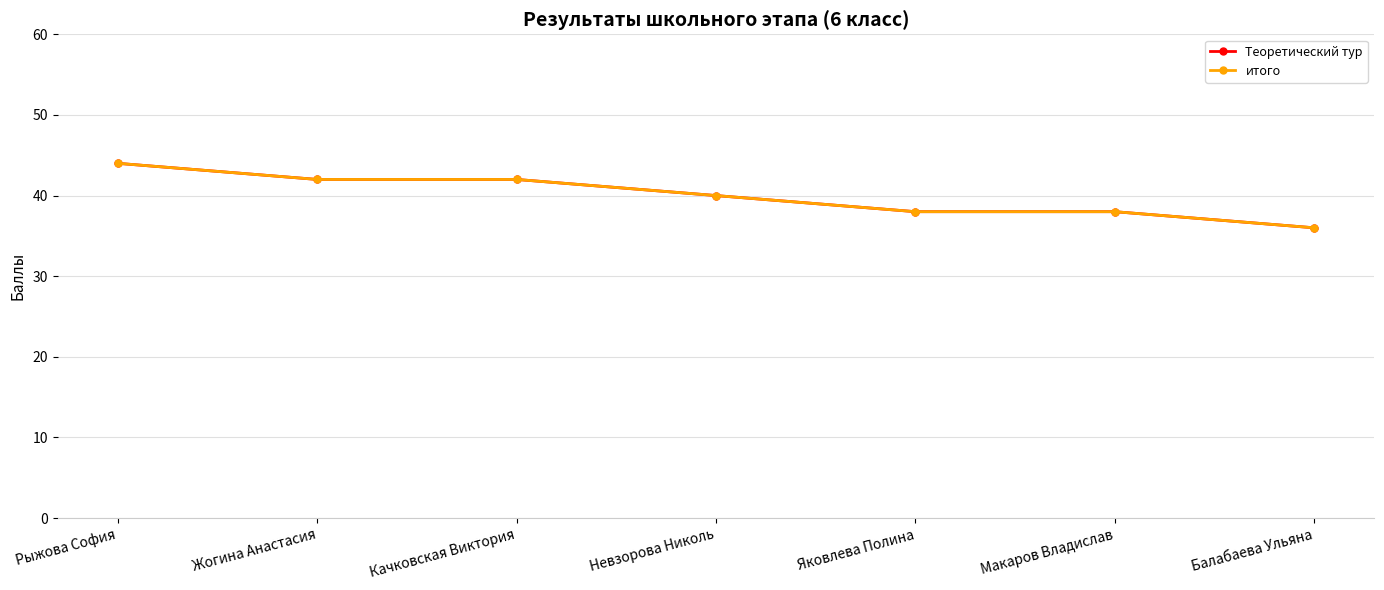

How many lines are shown in the chart?

2